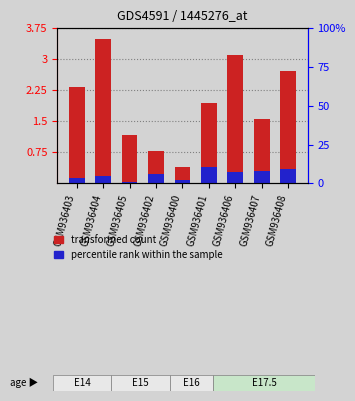

What is the difference between the highest and lowest values at GSM936406?

2.8